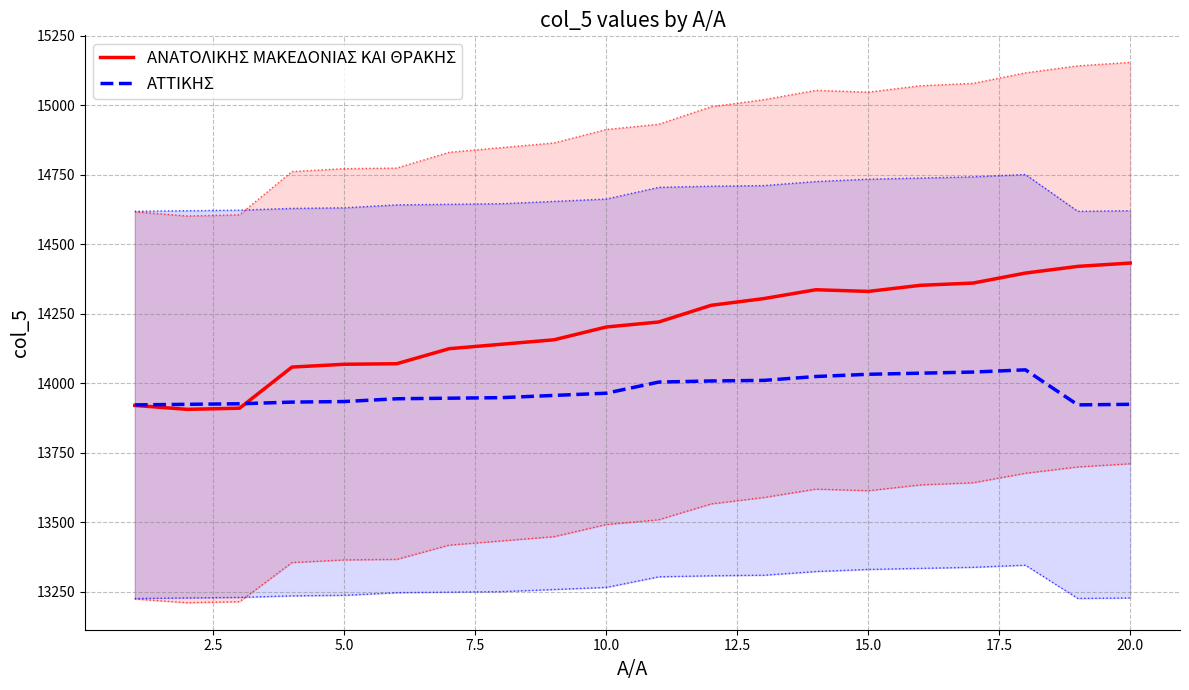

What is the highest value of the ΑΝΑΤΟΛΙΚΗΣ ΜΑΚΕΔΟΝΙΑΣ ΚΑΙ ΘΡΑΚΗΣ series?

14432